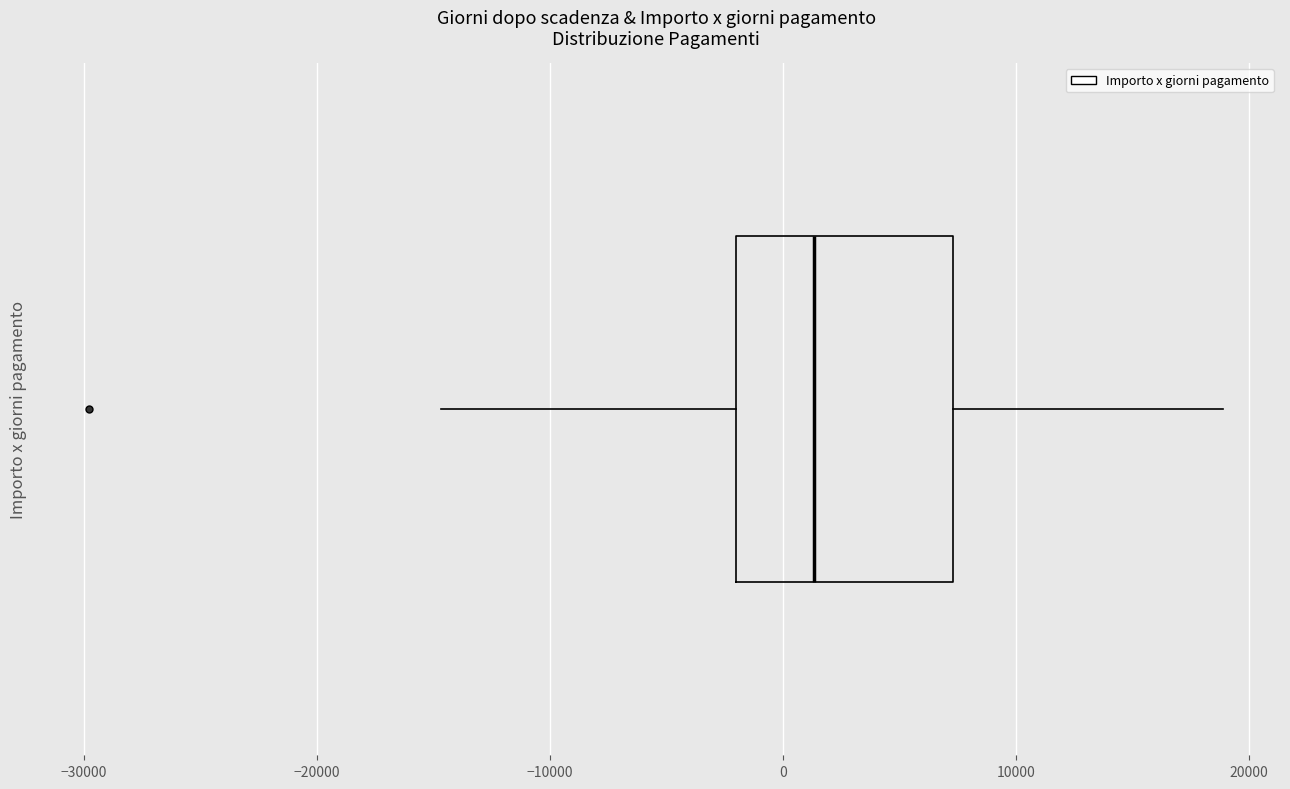

Transcribe this box plot: give where the median line is, the range the box spans, and where the two whiskers end, as read against the x-axis. The values are not printed on the chart, so give them approximately, as read against the axis.

median 1000, box -2000 to 7000, whiskers -15000 to 19000